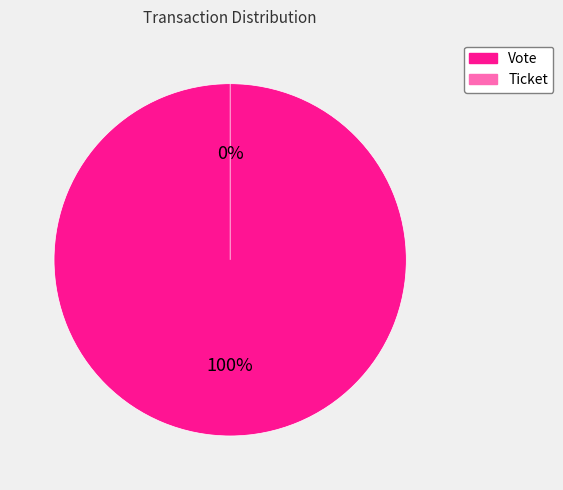

To the nearest percent, what is the combined percentage of Vote and Ticket?

100%